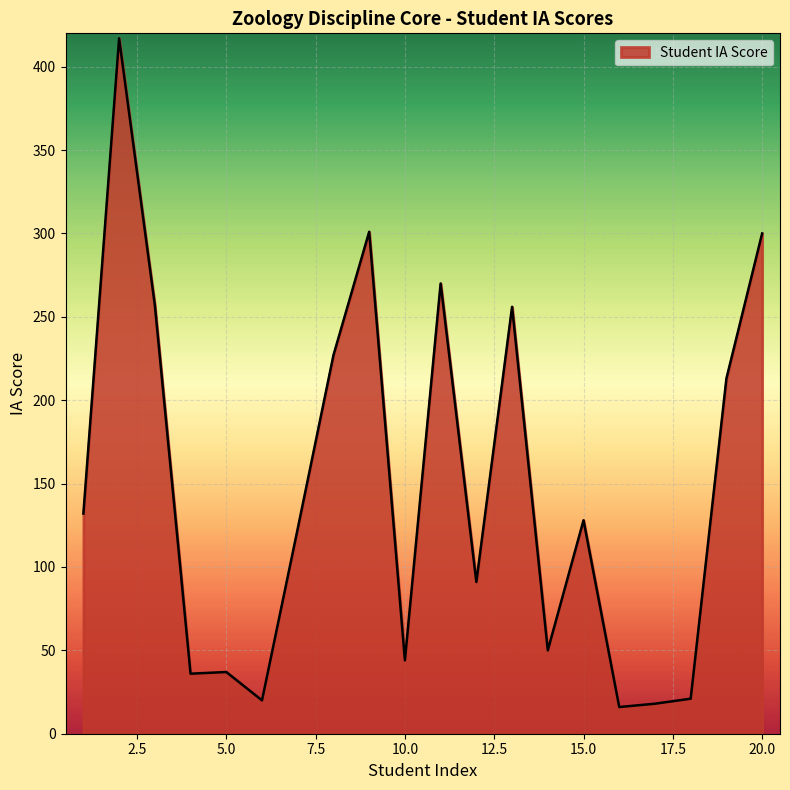

What is the maximum value shown in the chart?

417